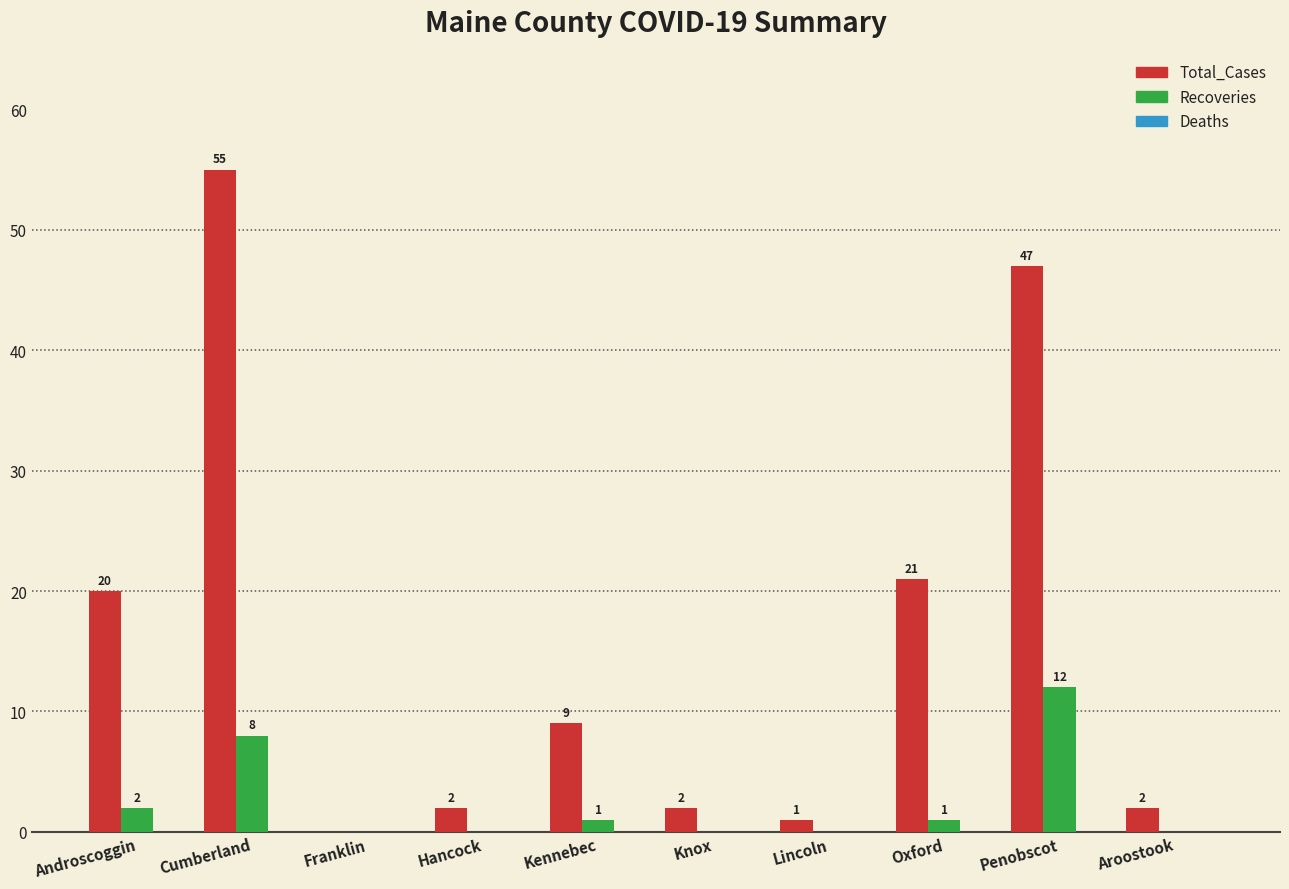

At which label does Total_Cases reach its peak?

Cumberland